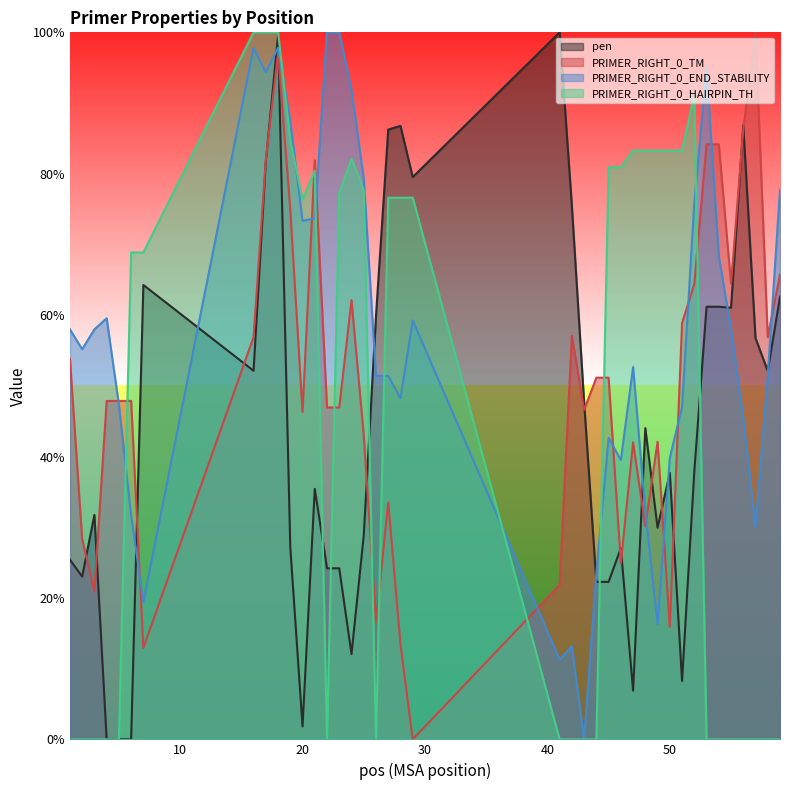

Reading left to right, list all the values displayed in this chart.

pen: 0.3	0.2	0.3	0.0	0.0	0.0	0.6	0.5	0.8	1.0	0.3	0.0	0.4	0.2	0.2	0.1	0.3	0.6	0.9	0.9	0.8	1.0	0.8	0.5	0.2	0.2	0.3	0.1	0.4	0.3	0.4	0.1	0.4	0.6	0.6	0.6	0.9	0.6	0.5	0.6
PRIMER_RIGHT_0_TM: 0.5	0.3	0.2	0.5	0.5	0.5	0.1	0.6	0.8	1.0	0.7	0.5	0.8	0.5	0.5	0.6	0.4	0.2	0.3	0.1	0.0	0.2	0.6	0.5	0.5	0.5	0.2	0.4	0.3	0.4	0.2	0.6	0.6	0.8	0.8	0.6	0.9	1.0	0.6	0.7
PRIMER_RIGHT_0_END_STABILITY: 0.6	0.6	0.6	0.6	0.5	0.3	0.2	1.0	0.9	1.0	0.9	0.7	0.7	1.0	1.0	0.9	0.8	0.5	0.5	0.5	0.6	0.1	0.1	0.0	0.2	0.4	0.4	0.5	0.3	0.2	0.4	0.5	0.8	0.9	0.7	0.6	0.5	0.3	0.5	0.8
PRIMER_RIGHT_0_HAIRPIN_TH: 0.0	0.0	0.0	0.0	0.0	0.7	0.7	1.0	1.0	1.0	0.8	0.8	0.8	0.0	0.8	0.8	0.8	0.0	0.8	0.8	0.8	0.0	0.0	0.0	0.0	0.8	0.8	0.8	0.8	0.8	0.8	0.8	0.9	0.0	0.0	0.0	0.0	0.0	0.0	0.0